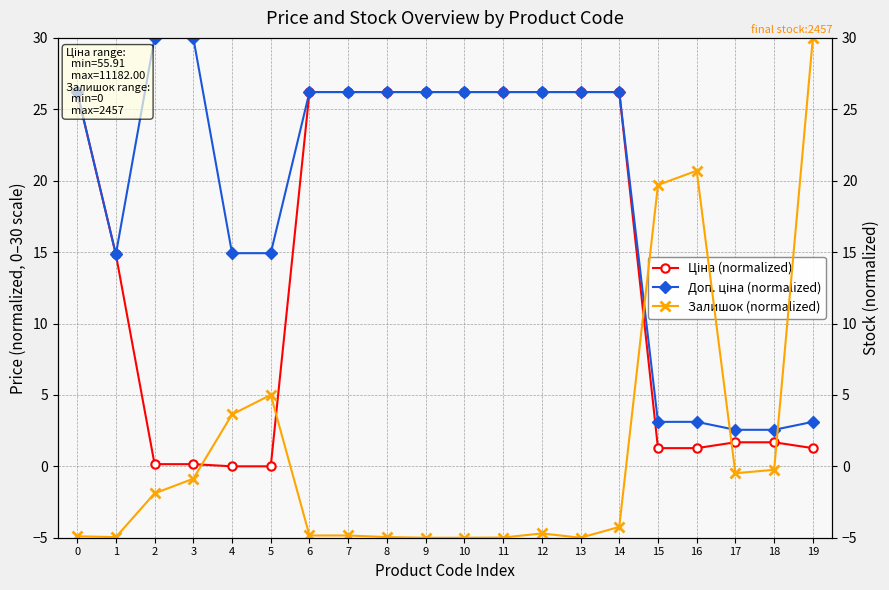

What is the difference between the highest and lowest values at 13?

31.2